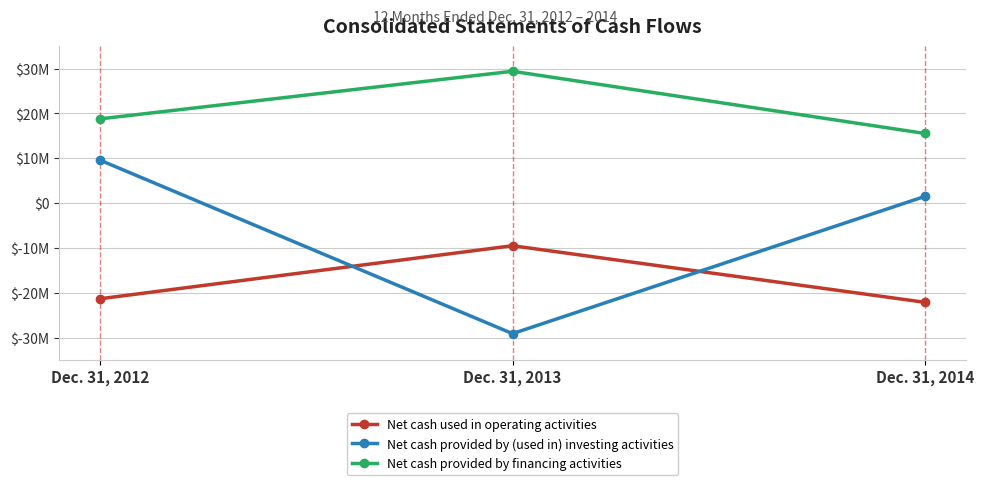

What are all the series names shown in the legend?

Net cash used in operating activities, Net cash provided by (used in) investing activities, Net cash provided by financing activities